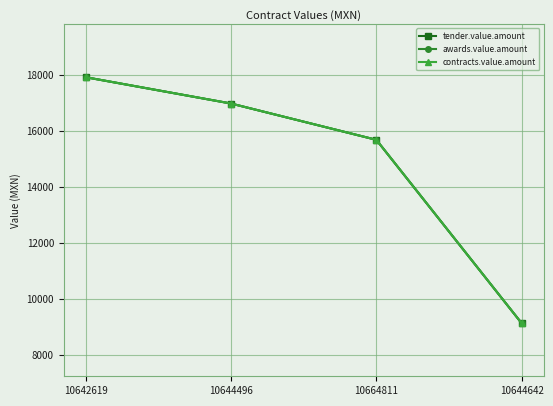

True or false: awards.value.amount and tender.value.amount cross at least once.

False